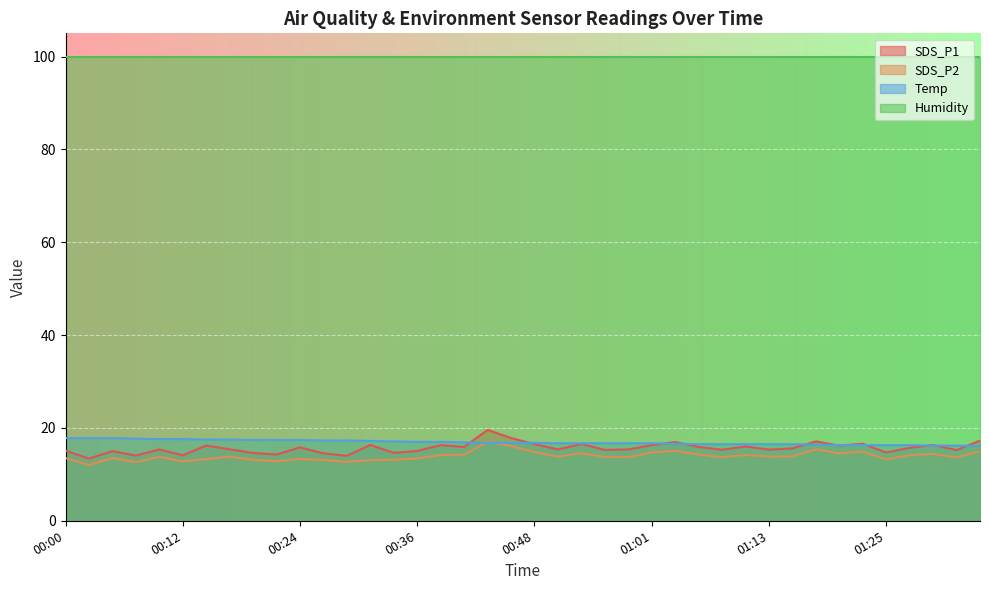

How many lines are shown in the chart?

4